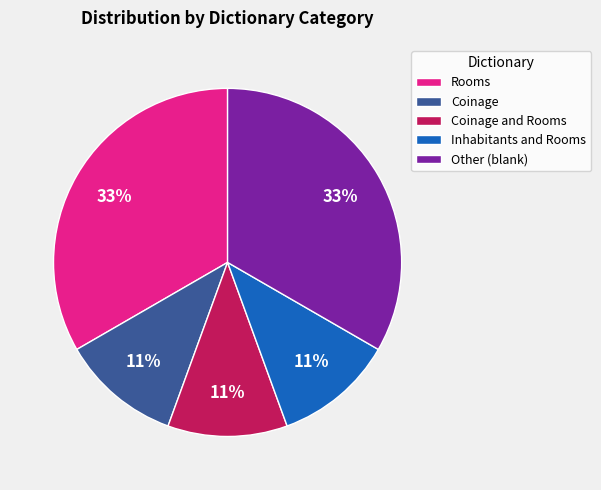

Is Inhabitants and Rooms the majority of the pie?

No